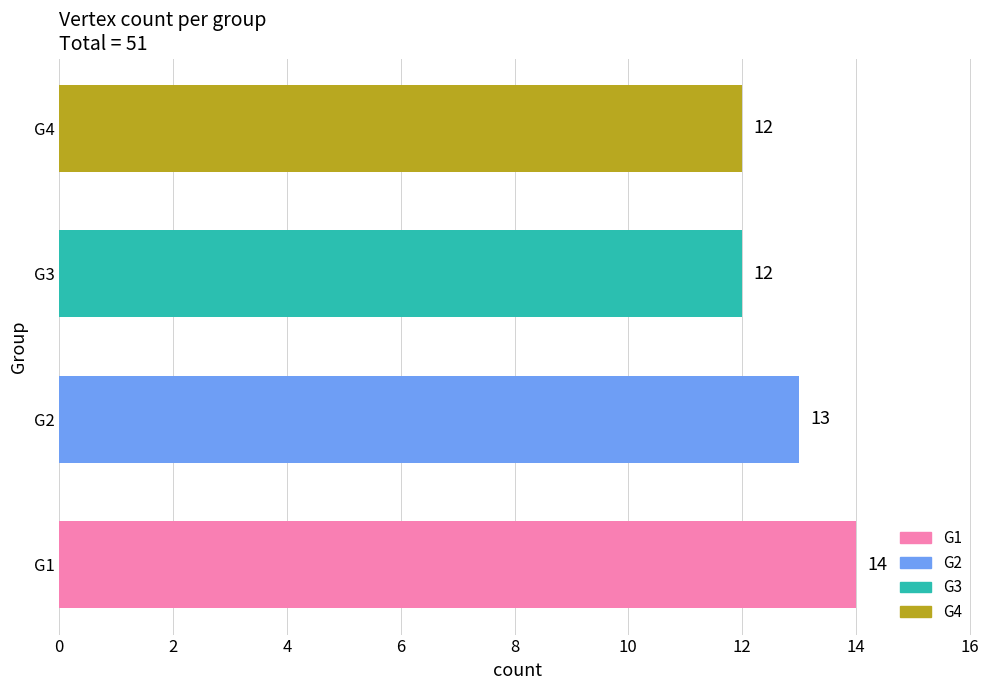

The value at G3 is 18. True or false?

False